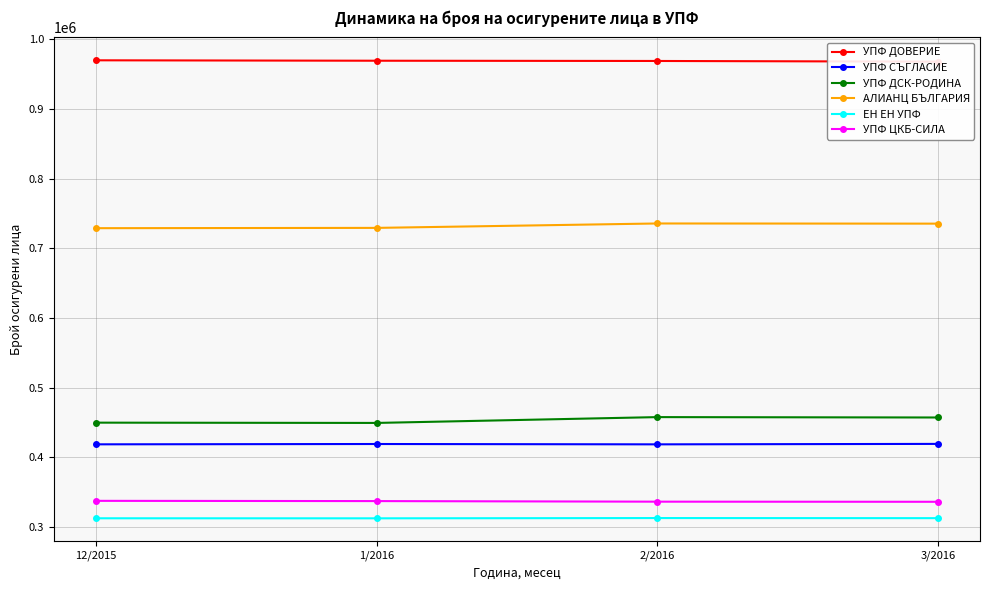

Is the value of АЛИАНЦ БЪЛГАРИЯ at 12/2015 greater than the value of УПФ ЦКБ-СИЛА at 1/2016?

Yes